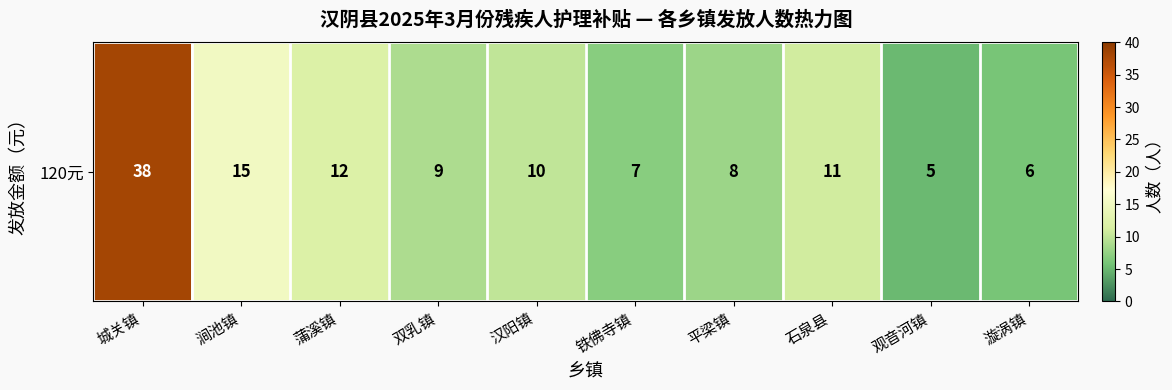

What is the sum of the values at 漩涡镇 and 石泉县?

17